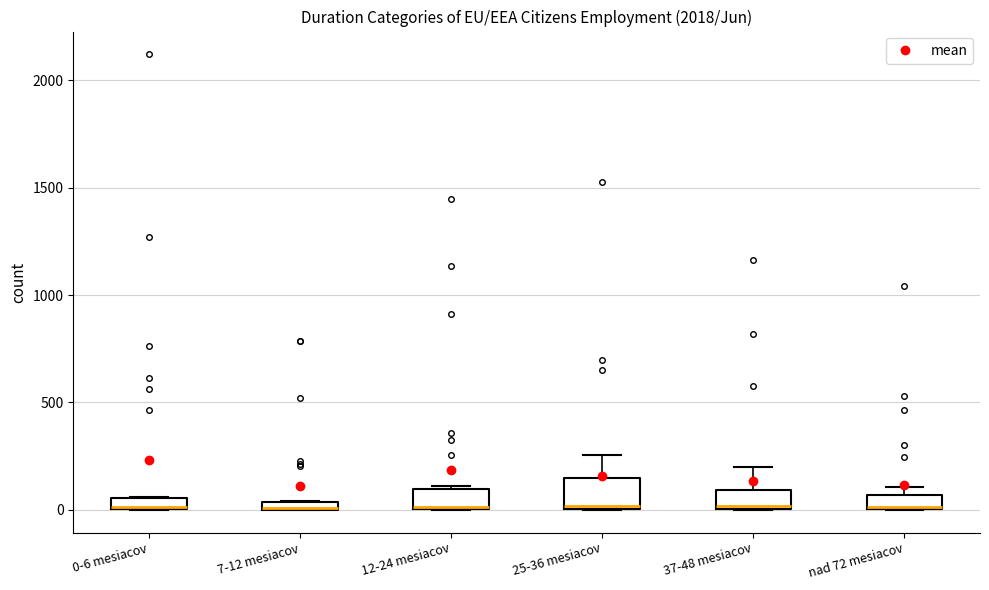

Which box is the tallest, from its lower edge to its upper edge?

25-36 mesiacov